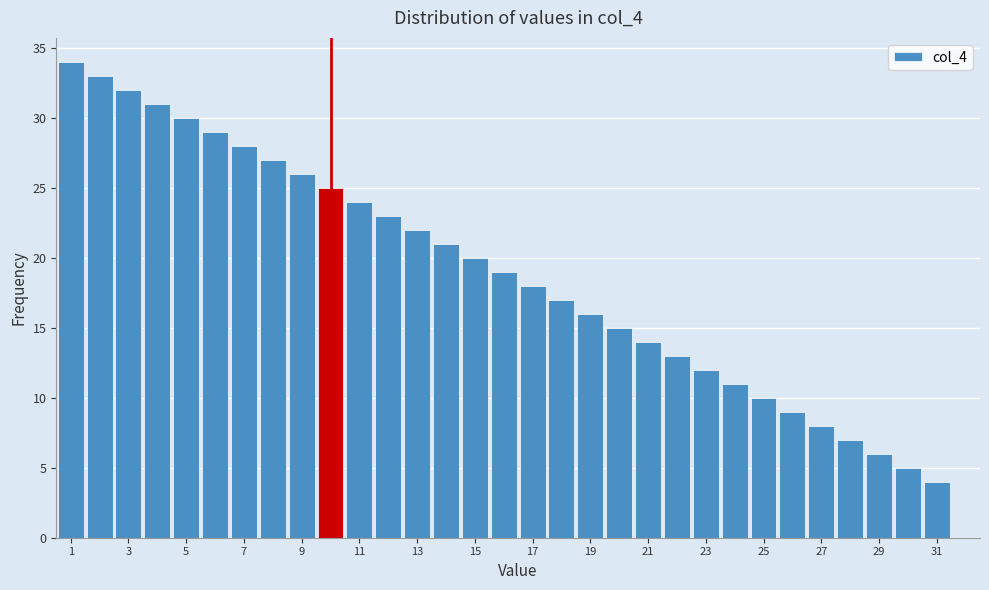

Reading left to right, list every bar in this chart as the range it spans on the x-axis followed by its height. Neither the bar edges nor the heights are printed on the chart, so give them approximately, as read against the axes.

0.5 to 1.5: 34
1.5 to 2.5: 33
2.5 to 3.5: 32
3.5 to 4.5: 31
4.5 to 5.5: 30
5.5 to 6.5: 29
6.5 to 7.5: 28
7.5 to 8.5: 27
8.5 to 9.5: 26
9.5 to 10.5: 25
10.5 to 11.5: 24
11.5 to 12.5: 23
12.5 to 13.5: 22
13.5 to 14.5: 21
14.5 to 15.5: 20
15.5 to 16.5: 19
16.5 to 17.5: 18
17.5 to 18.5: 17
18.5 to 19.5: 16
19.5 to 20.5: 15
20.5 to 21.5: 14
21.5 to 22.5: 13
22.5 to 23.5: 12
23.5 to 24.5: 11
24.5 to 25.5: 10
25.5 to 26.5: 9
26.5 to 27.5: 8
27.5 to 28.5: 7
28.5 to 29.5: 6
29.5 to 30.5: 5
30.5 to 31.5: 4
31.5 to 32.5: 0